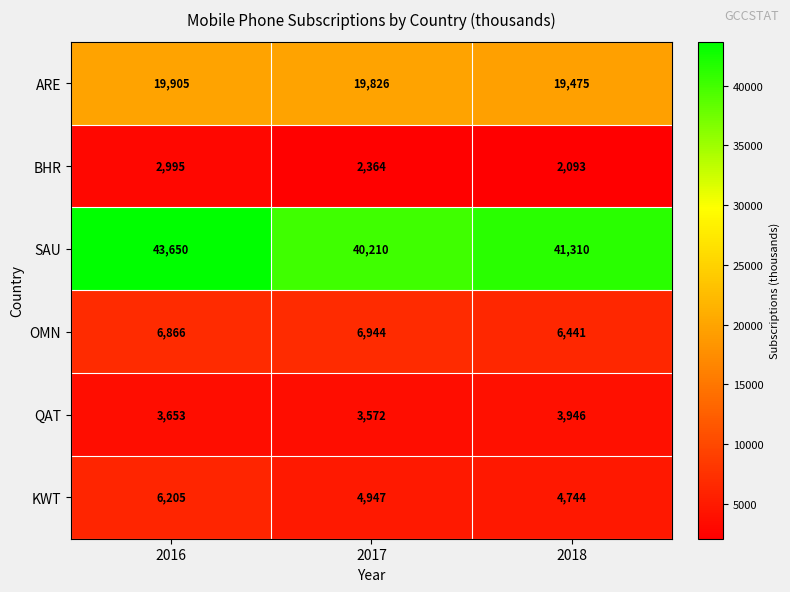

The value of BHR at 2016 is 2995. True or false?

True